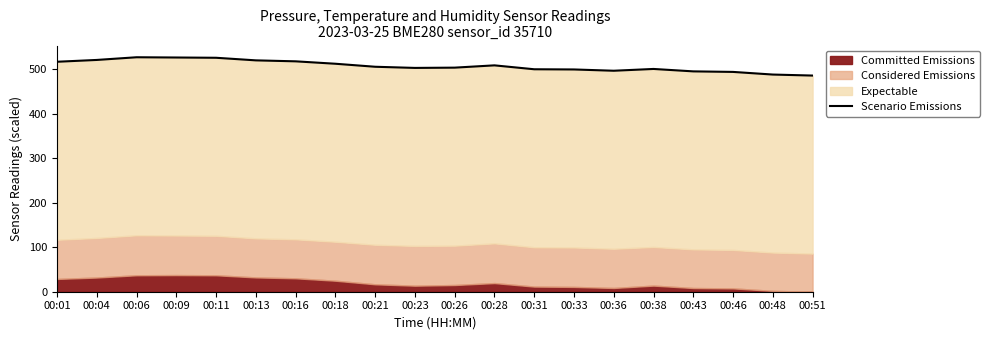

True or false: the data shows 292.9 at 00:46.

False